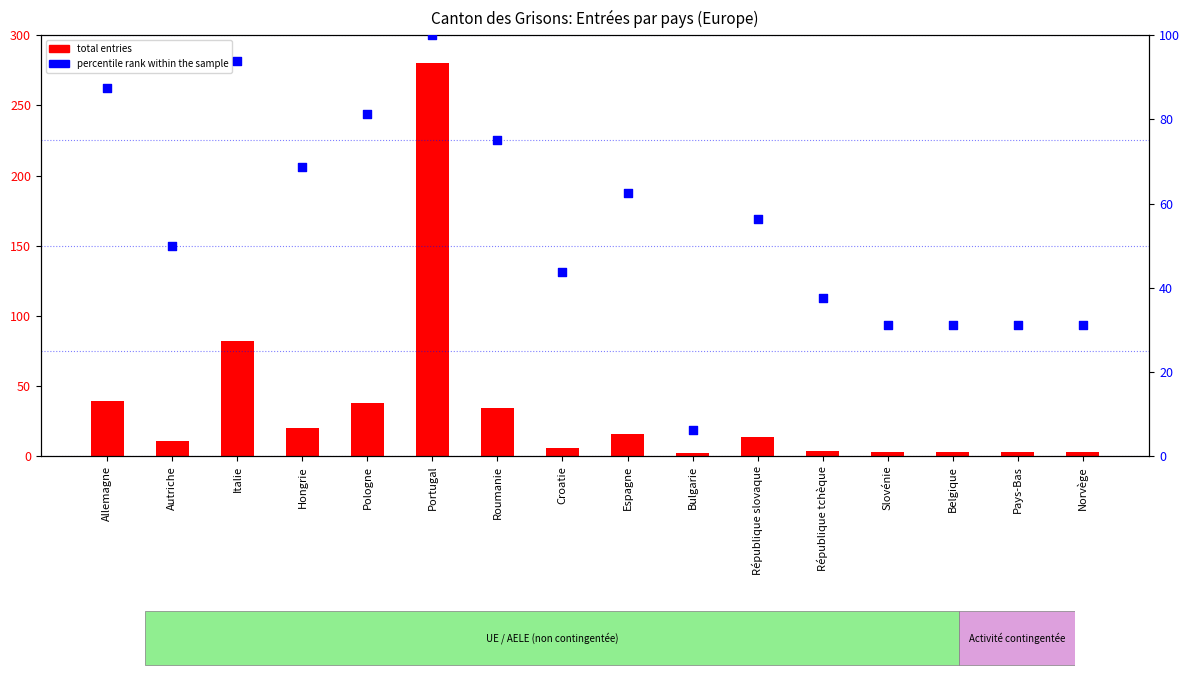

At which category is the sum across all series the highest?

Portugal